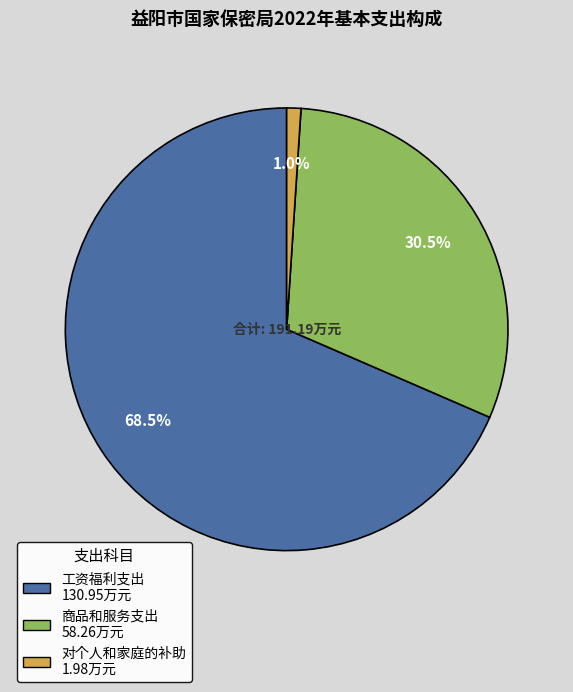

Which category has the biggest portion of the pie?

工资福利支出